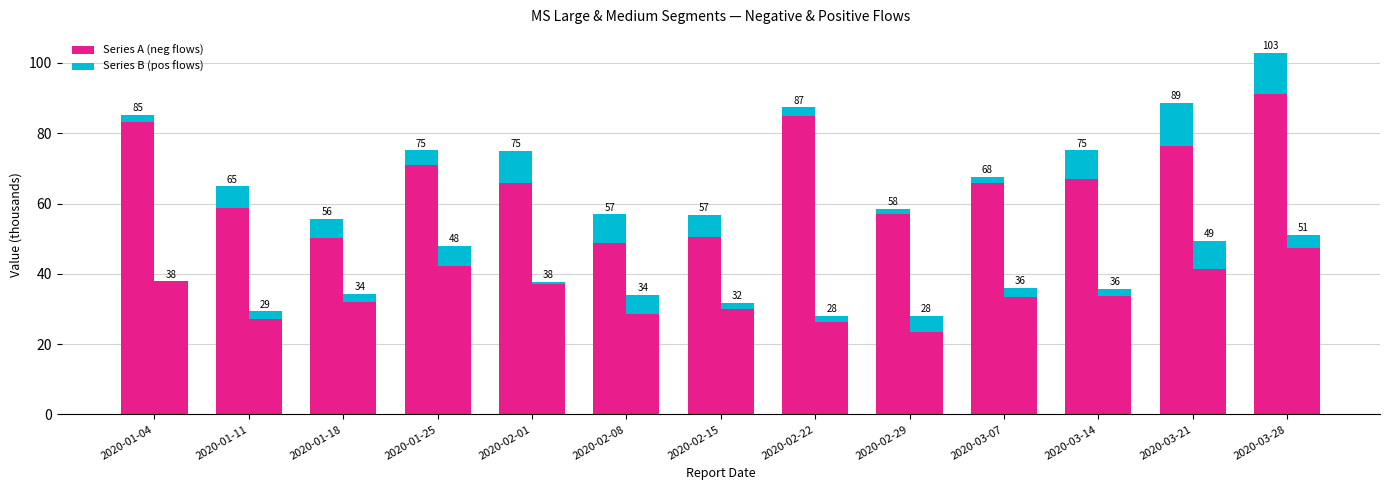

How many bars are there in each group?

4